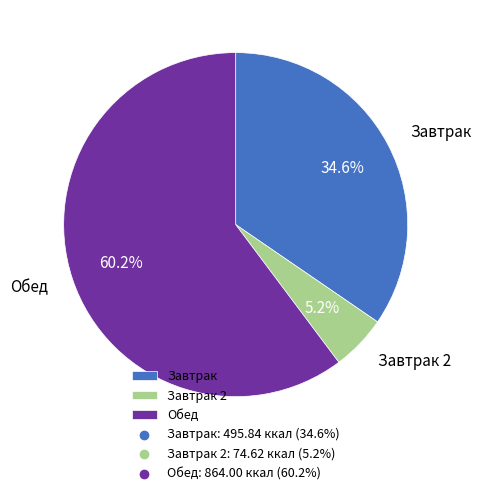

What is the ratio of the value at Обед to the value at Завтрак 2?

11.6